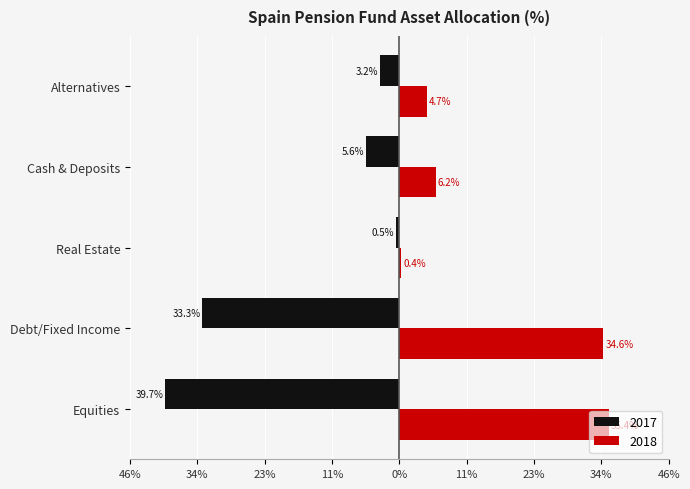

Rank the series at Real Estate from highest to lowest value.

2018, 2017